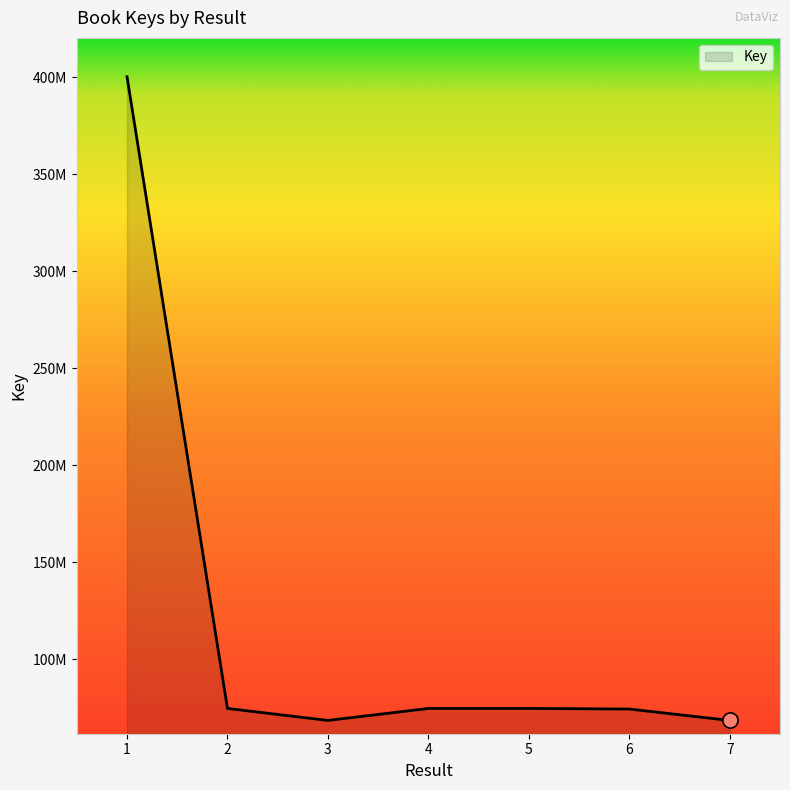

Which has a higher value, 7 or 5?

5